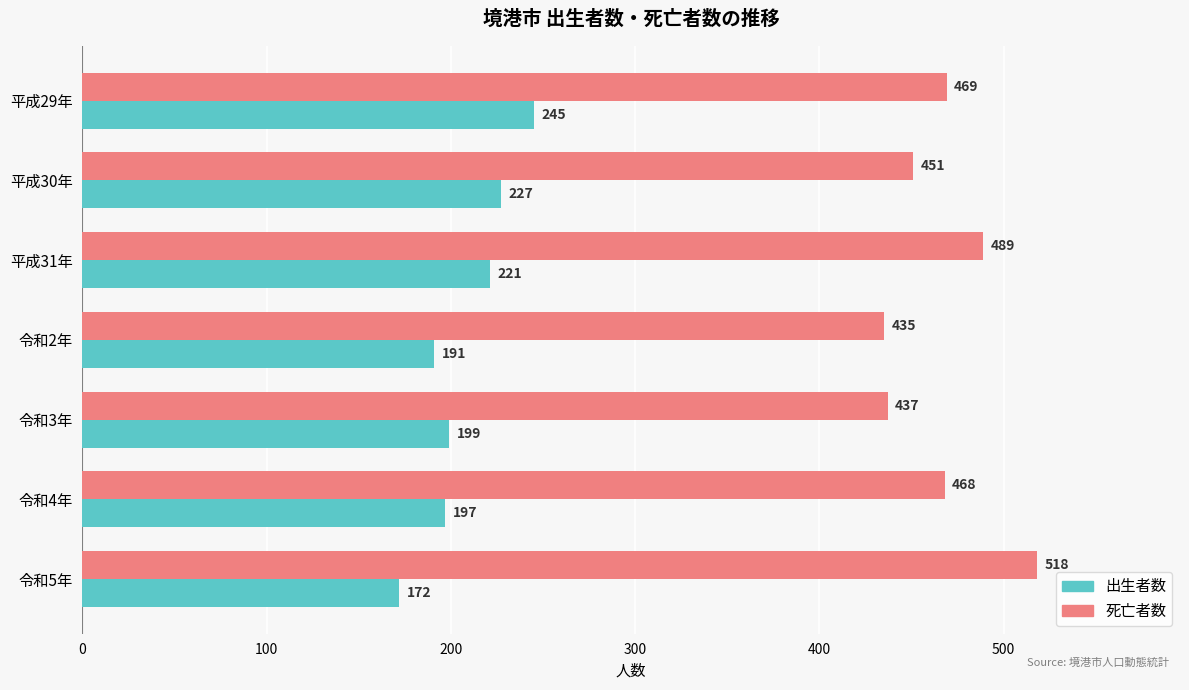

The value of 出生者数 at 令和5年 is 257. True or false?

False